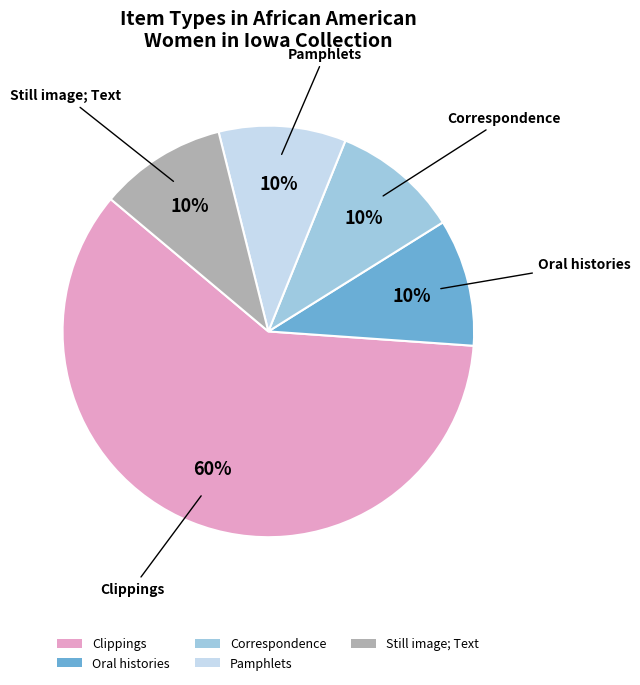

To the nearest percent, what percentage of the pie is Still image; Text?

10%